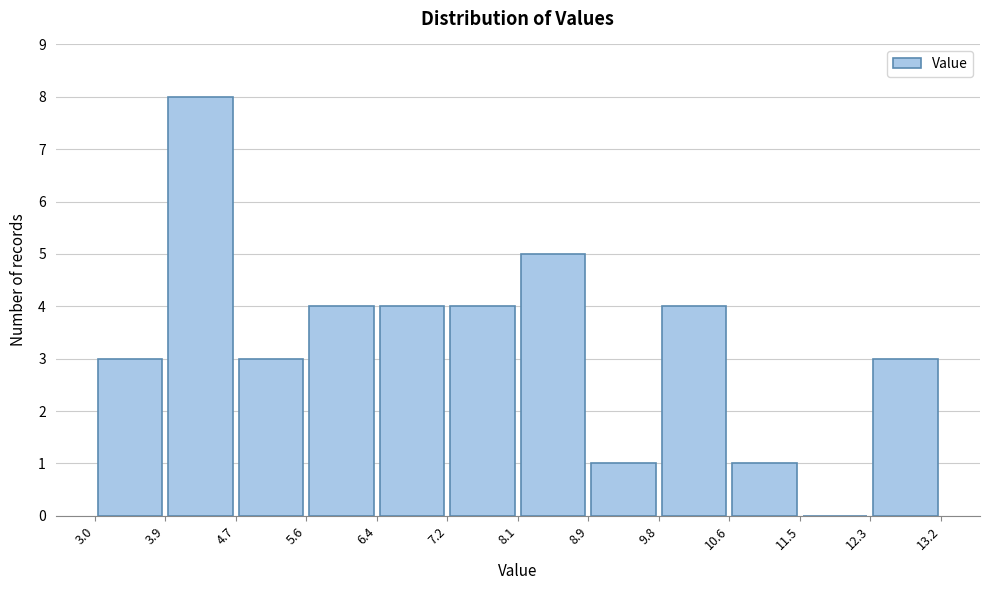

Reading left to right, list every bar in this chart as the range it spans on the x-axis followed by its height. The values are not printed on the chart, so give them approximately, as read against the axis.

3.0 to 3.9: 3
3.9 to 4.7: 8
4.7 to 5.6: 3
5.6 to 6.4: 4
6.4 to 7.2: 4
7.2 to 8.1: 4
8.1 to 8.9: 5
8.9 to 9.8: 1
9.8 to 10.6: 4
10.6 to 11.5: 1
11.5 to 12.3: 0
12.3 to 13.2: 3